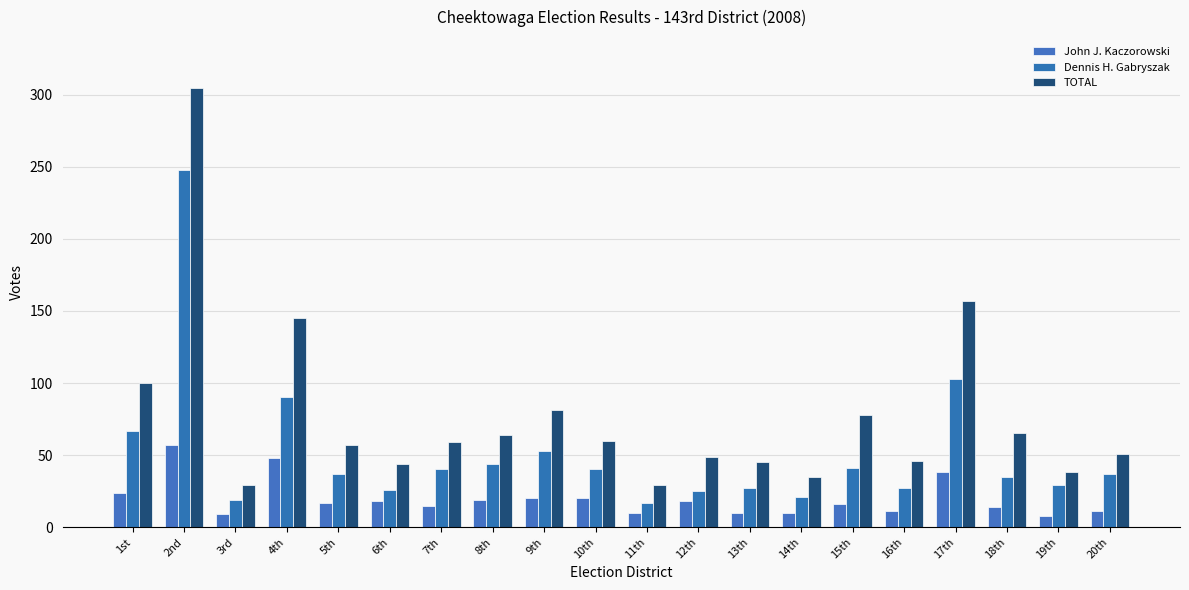

The Dennis H. Gabryszak series shows 20 at 4th. True or false?

False